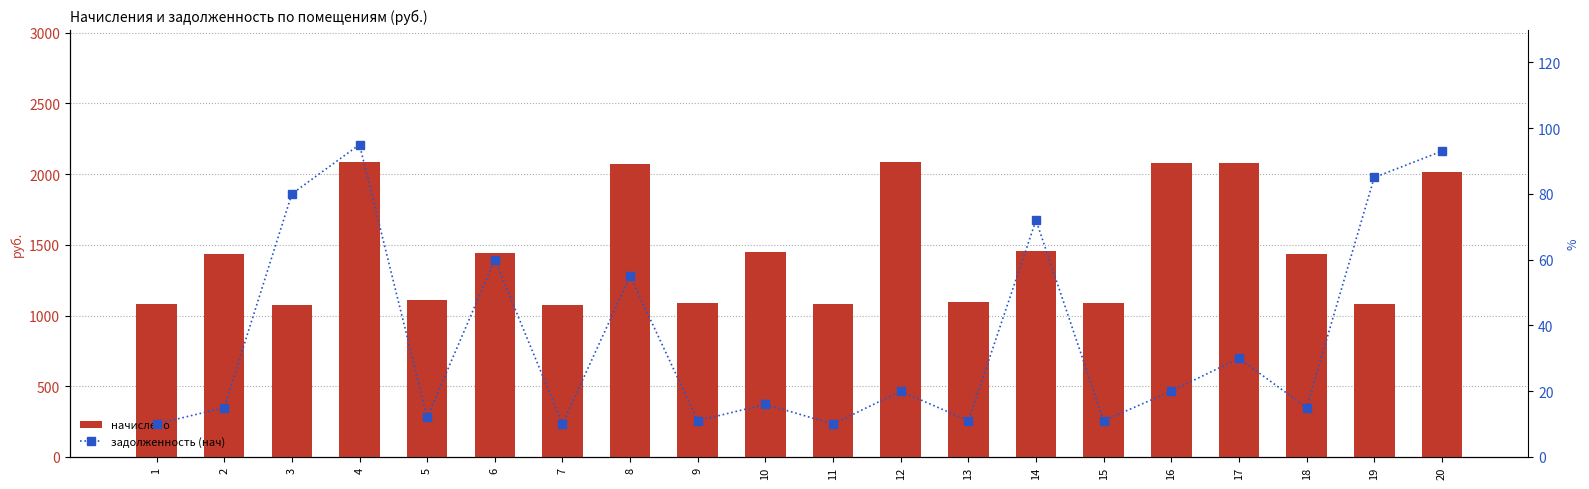

Reading right to left, transcribe all the data shown in this chart.

начислено: 20=2018.3	19=1084.6	18=1435.6	17=2077.9	16=2077.9	15=1091.6	14=1456.7	13=1098.7	12=2084.9	11=1081.1	10=1446.1	9=1091.6	8=2070.9	7=1074.1	6=1439.1	5=1112.7	4=2084.9	3=1077.6	2=1435.6	1=1081.1
задолженность (нач): 20=93.0	19=85.0	18=15.0	17=30.0	16=20.0	15=11.0	14=72.0	13=11.0	12=20.0	11=10.0	10=16.0	9=11.0	8=55.0	7=10.0	6=60.0	5=12.0	4=95.0	3=80.0	2=15.0	1=10.0